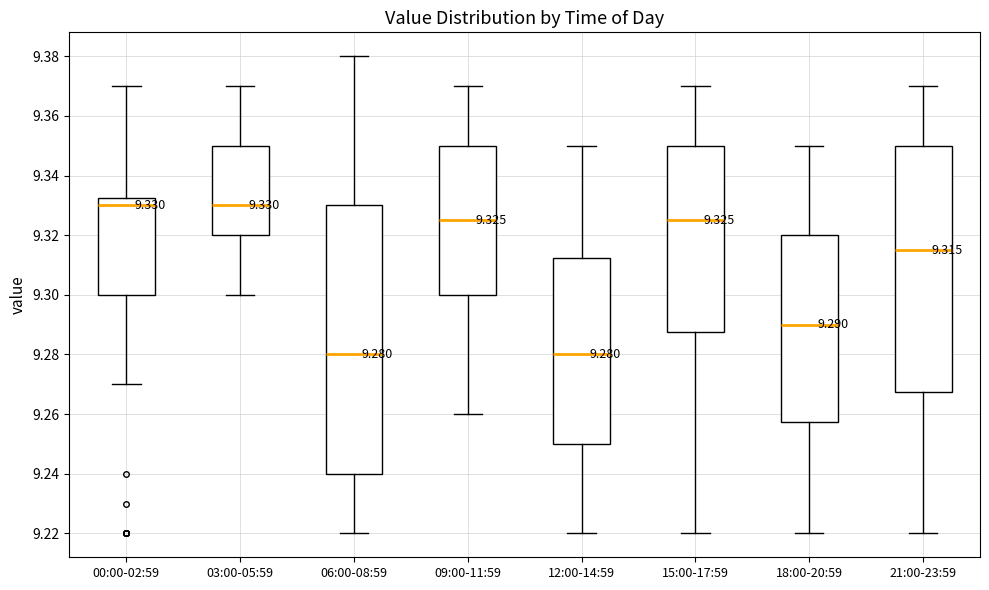

Which box is the tallest, from its lower edge to its upper edge?

06:00-08:59